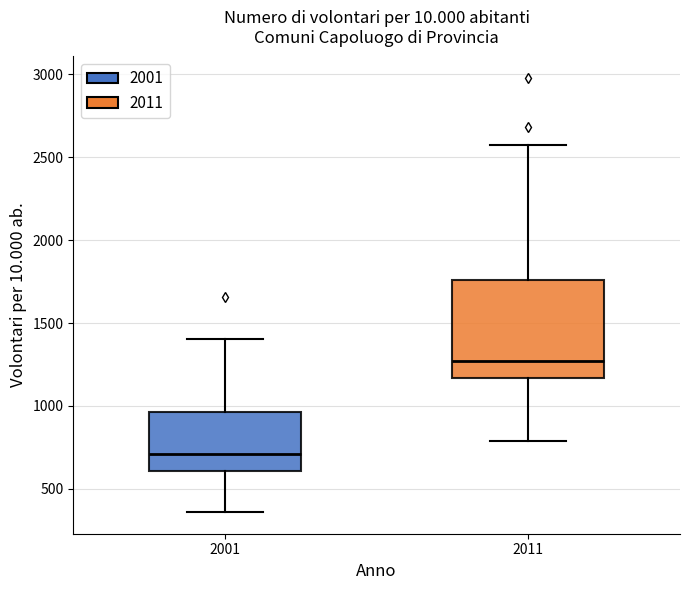

Reading left to right, read every box against the y-axis: the position of its median line, the range the box covers, and the ends of its whiskers. The values are not printed on the chart, so give them approximately, as read against the axis.

2001: median 700, box 600 to 950, whiskers 350 to 1400
2011: median 1250, box 1150 to 1750, whiskers 800 to 2600